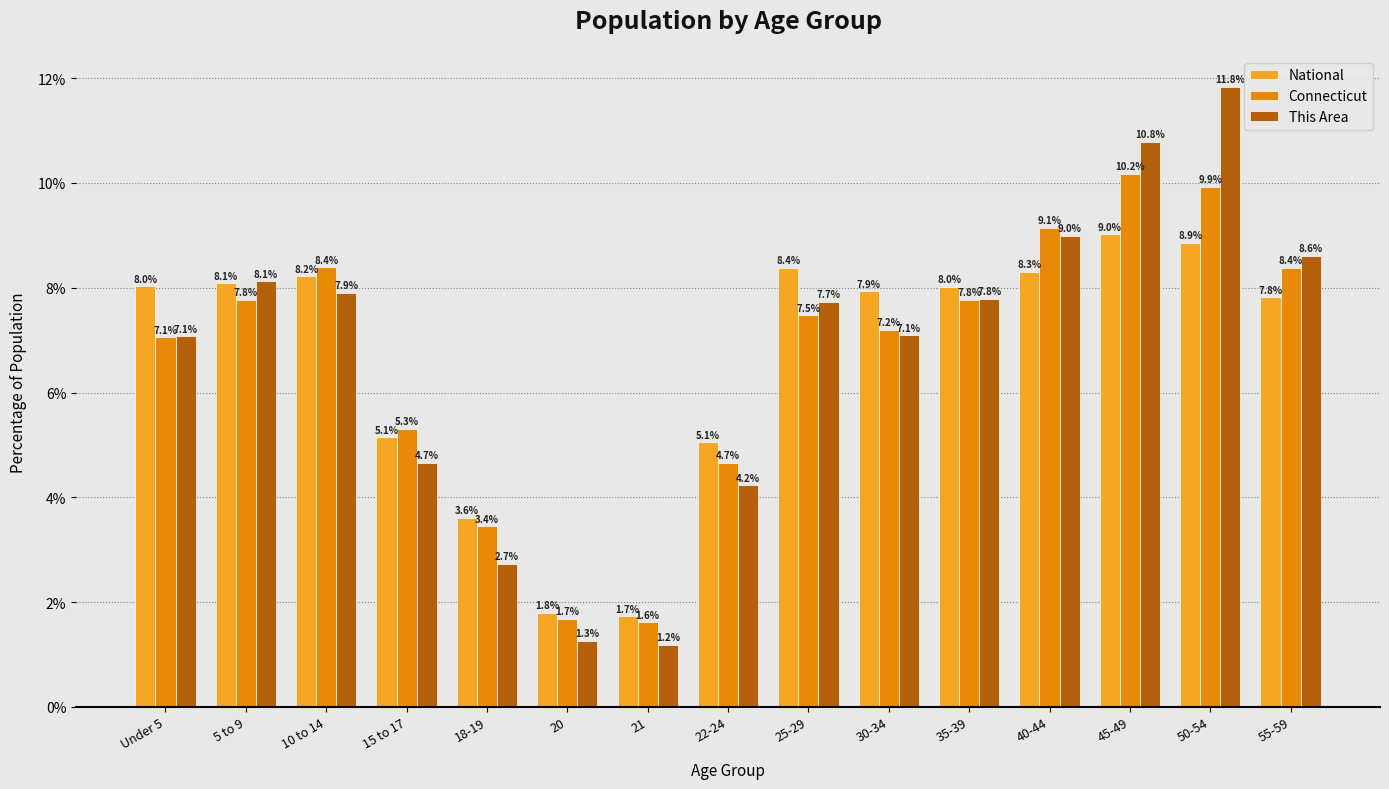

At 55-59, list the series in order from largest to smallest.

This Area, Connecticut, National